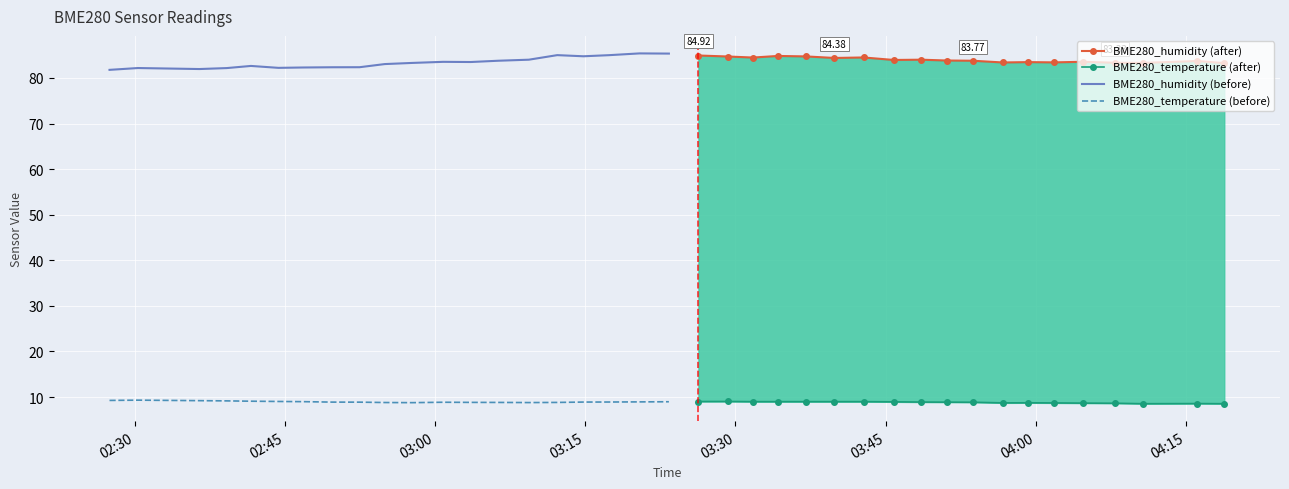

What is the difference between the second highest and minimum values in the BME280_humidity series?

3.6